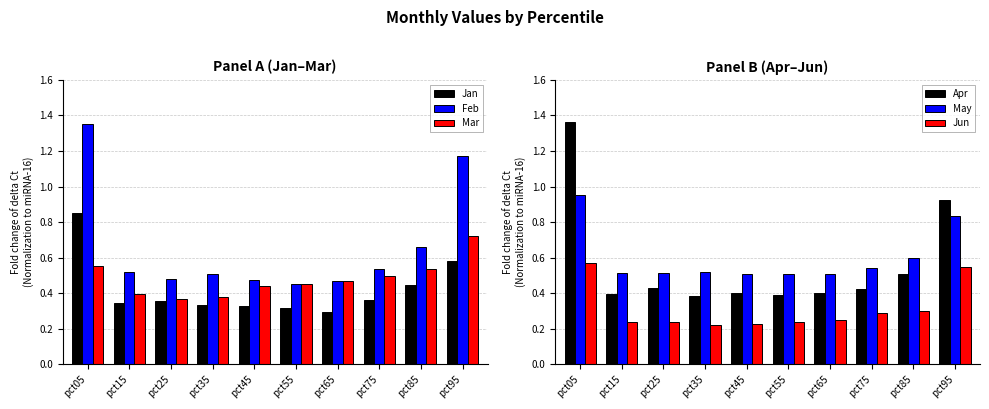

What is the smallest value displayed?

0.2